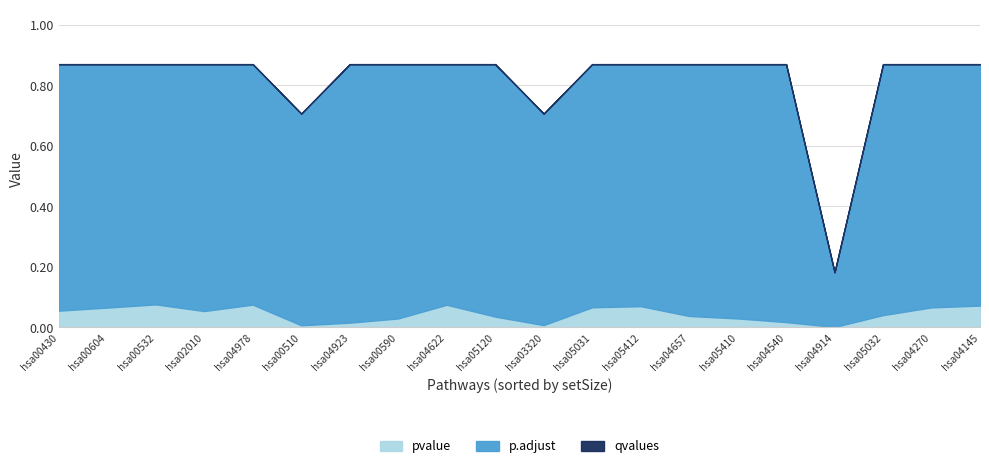

True or false: qvalues has a value of 0.9 at hsa05120.

True